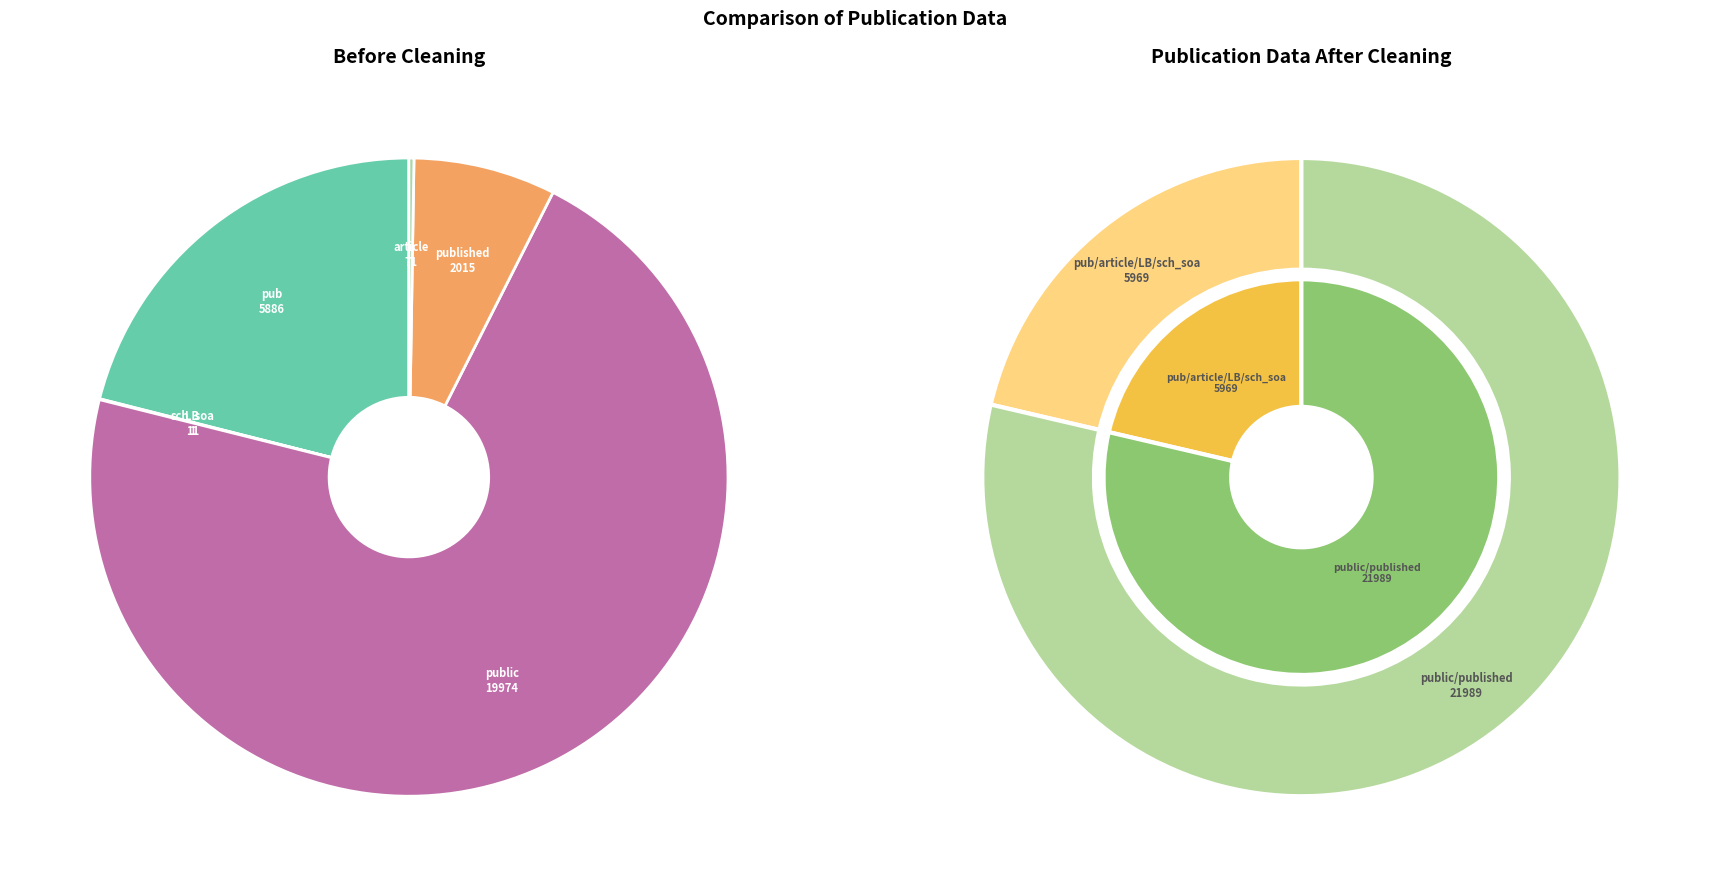

What percentage do published and sch_soa together represent?

7.2%